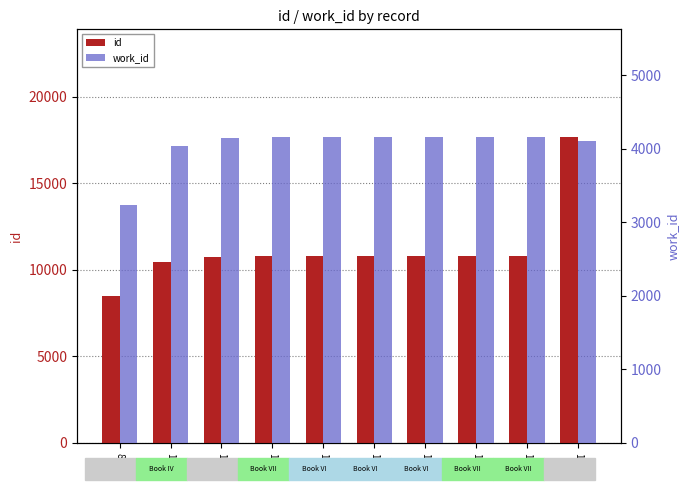

Which series has the largest range (max minus min)?

id